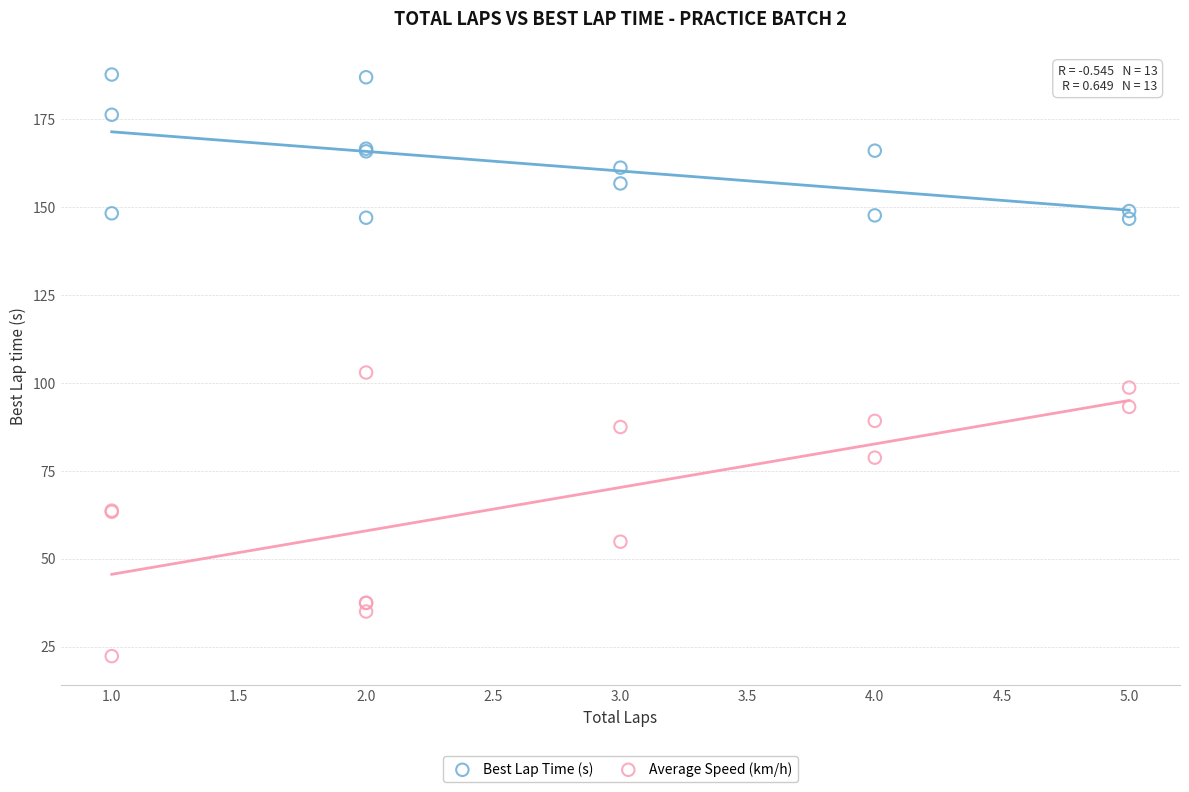

Which series contains the lowest Y value?

Average Speed (km/h)